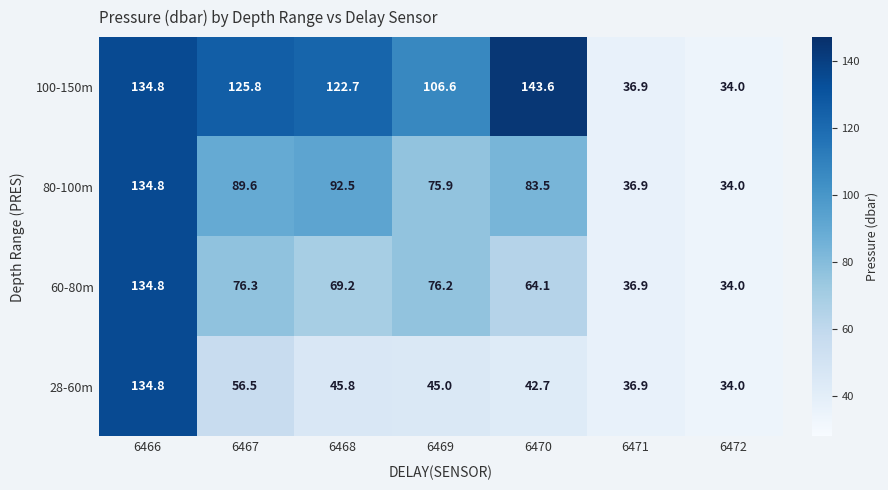

What is the spread (max minus min) of values at 6467?

69.3